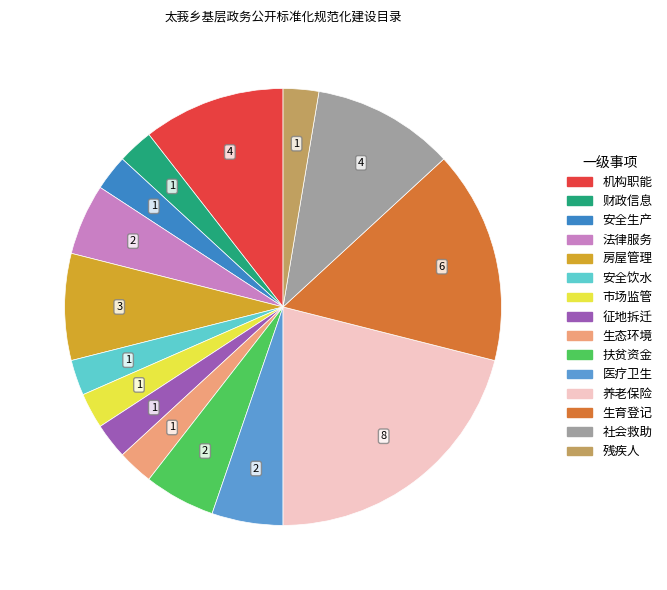

How many slices are in this pie chart?

15